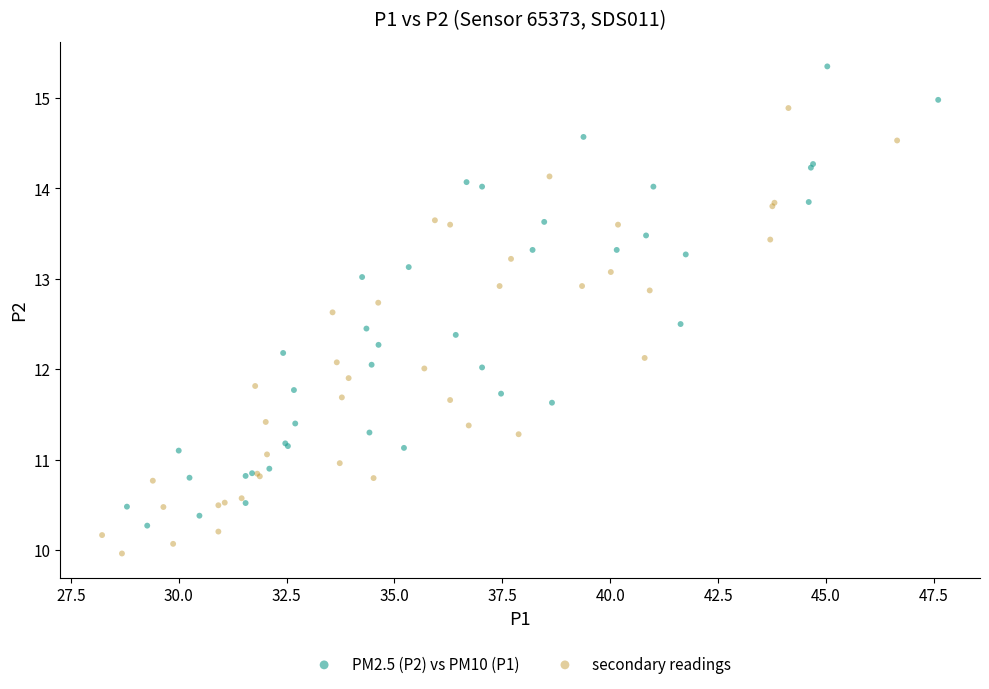

Which series contains the highest Y value?

PM2.5 (P2) vs PM10 (P1)